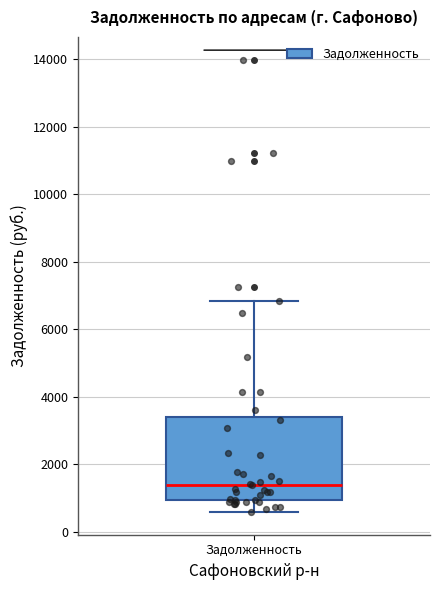

Transcribe this box plot: give where the median line is, the range the box spans, and where the two whiskers end, as read against the y-axis. The values are not printed on the chart, so give them approximately, as read against the axis.

median 1400, box 1000 to 3400, whiskers 600 to 6800